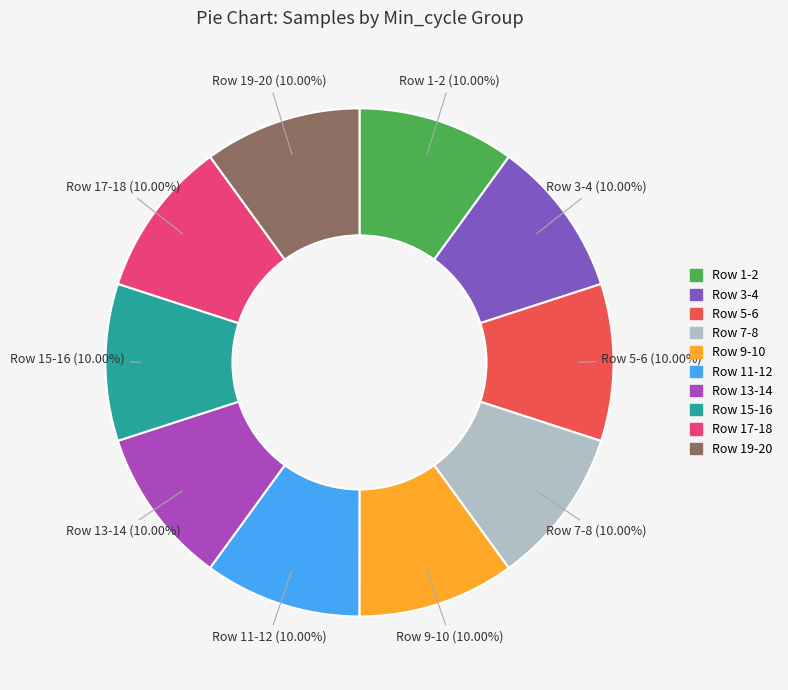

Count the number of slices in the pie.

10